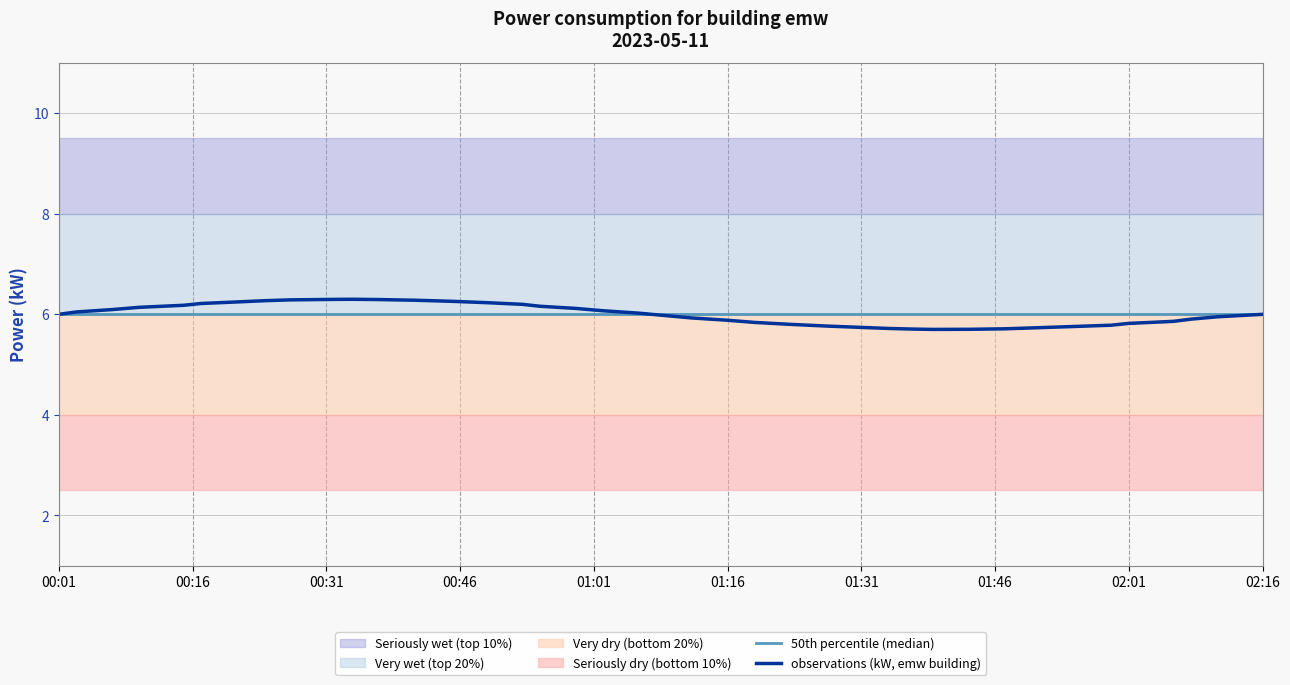

Reading right to left, transcribe all the data shown in this chart.

50th percentile (median): 6.0	6.0	6.0	6.0	6.0	6.0	6.0	6.0	6.0	6.0	6.0	6.0	6.0	6.0	6.0	6.0	6.0	6.0	6.0	6.0	6.0	6.0	6.0	6.0	6.0	6.0	6.0	6.0	6.0	6.0	6.0	6.0	6.0	6.0	6.0	6.0	6.0	6.0	6.0	6.0
observations (kW, emw building): 6.0	6.0	5.9	5.9	5.8	5.8	5.8	5.7	5.7	5.7	5.7	5.7	5.7	5.7	5.8	5.8	5.8	5.9	5.9	6.0	6.0	6.1	6.1	6.2	6.2	6.2	6.3	6.3	6.3	6.3	6.3	6.3	6.3	6.2	6.2	6.2	6.1	6.1	6.0	6.0